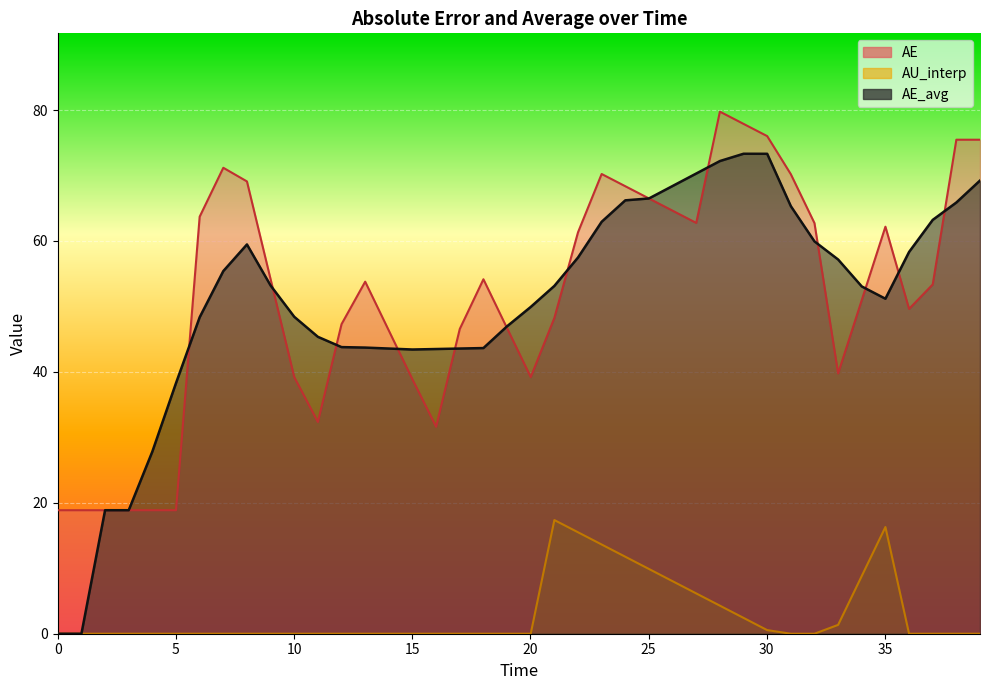

Is the value of AE_avg at 34.02362751911049 greater than the value of AE at 0.0?

Yes